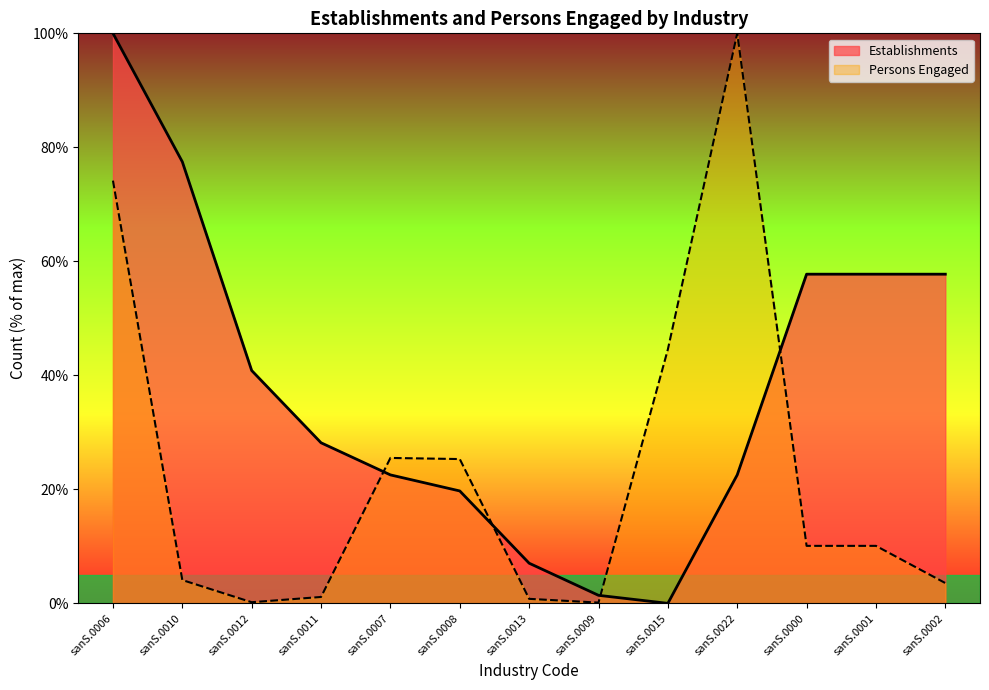

At how many categories does at least one series exceed 70?

3